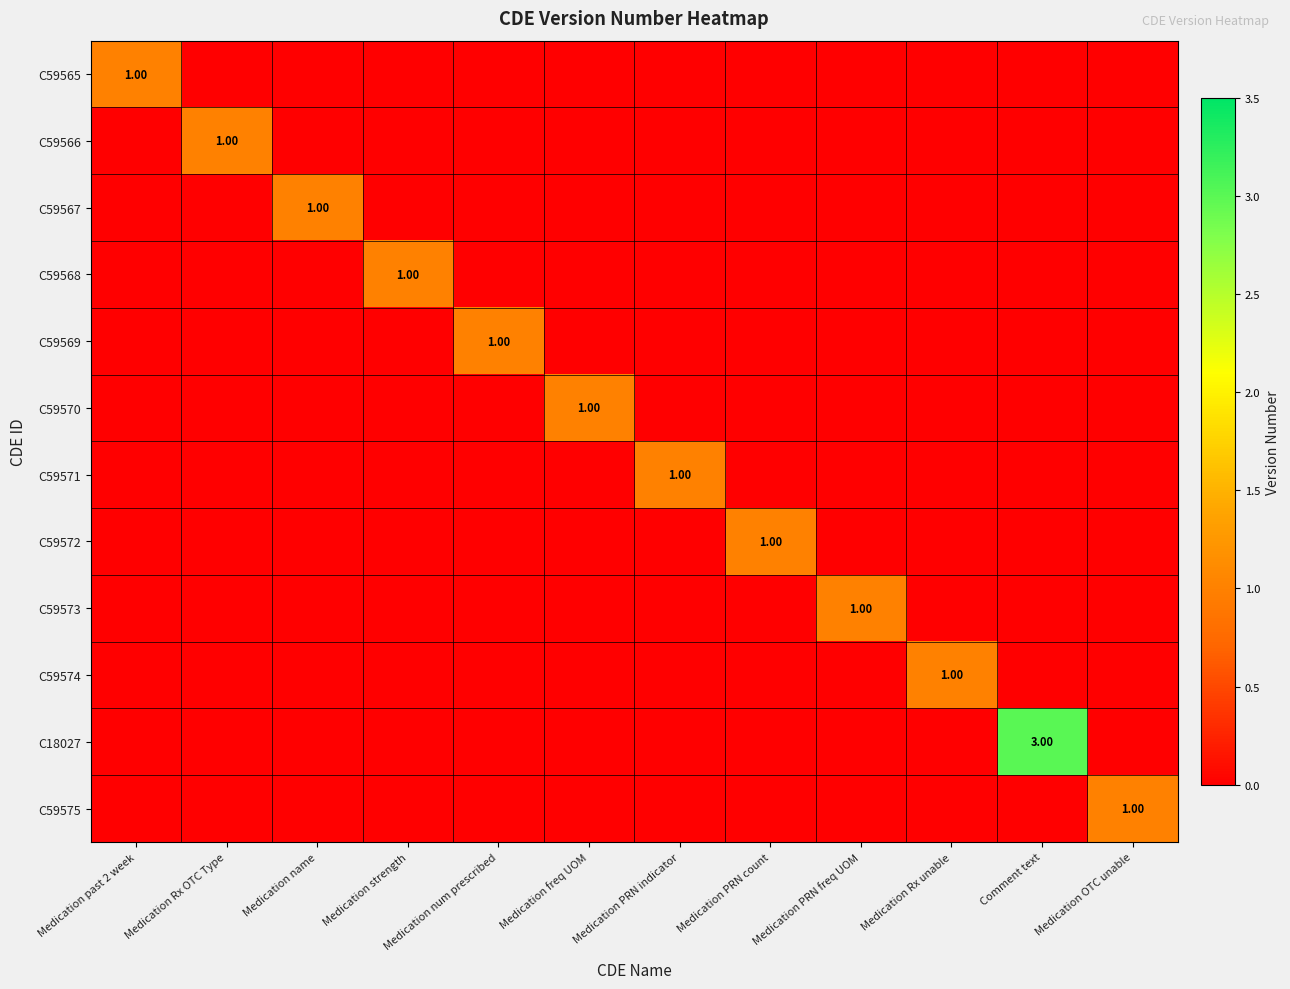

True or false: C59571 has a value of 1 at Medication past 2 week.

False